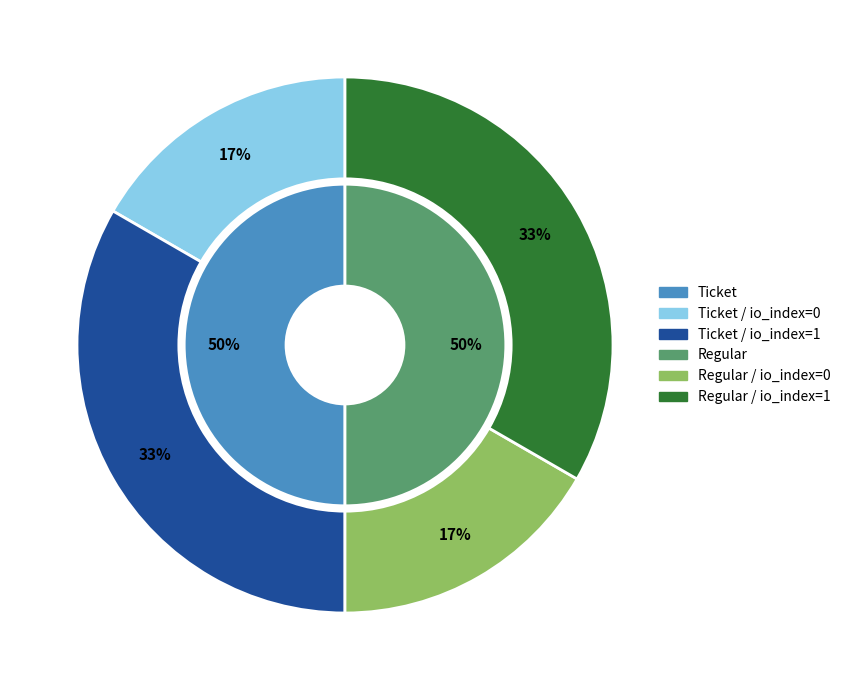

Which has a higher value, Regular / io_index=1 or Ticket / io_index=0?

Regular / io_index=1